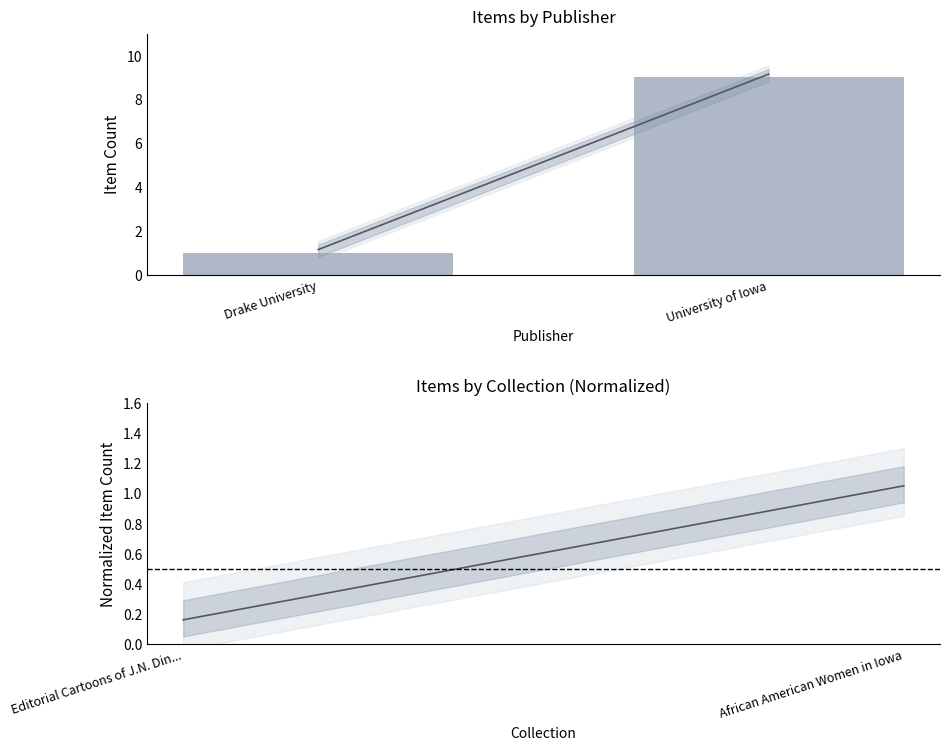

Which category has the highest value across all series?

University of Iowa